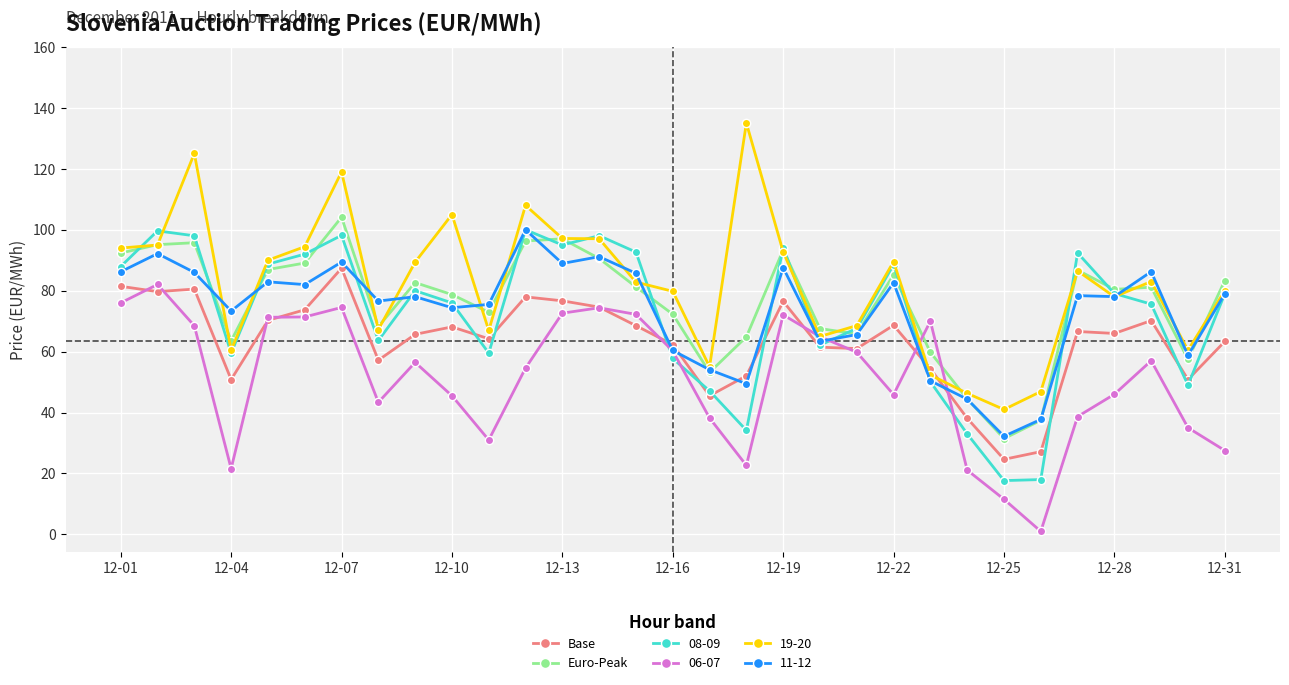

In Base, how many points are higher than both neighbors (excluding endpoints)?

8